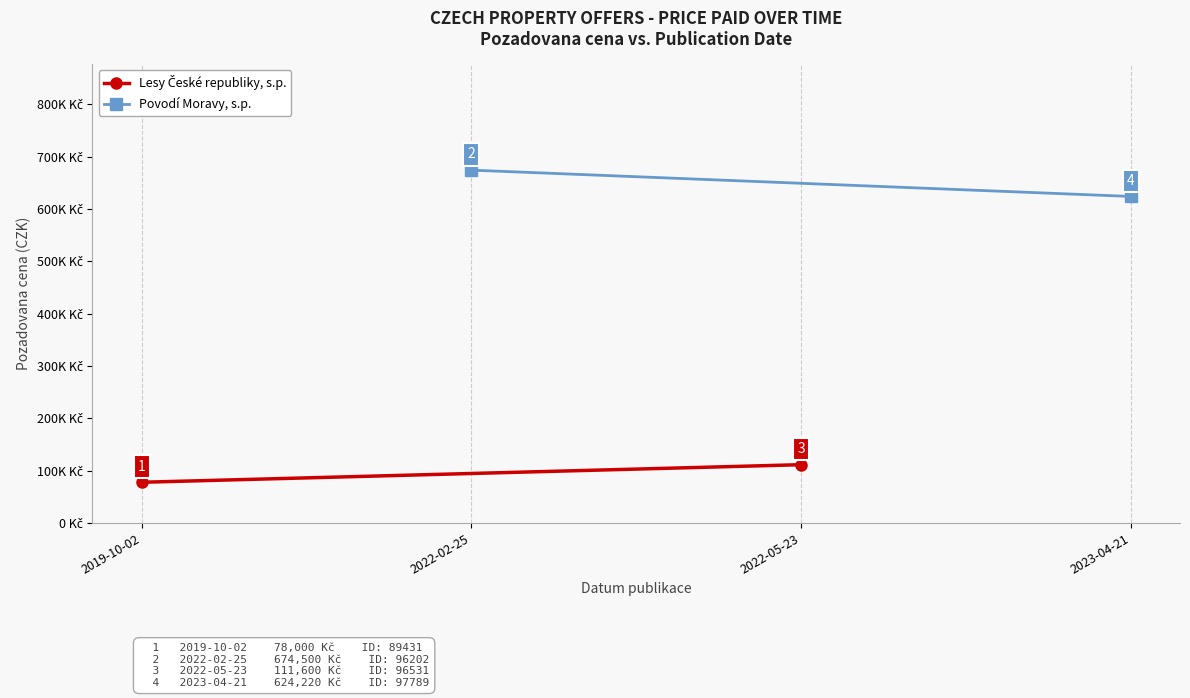

What are all the series names shown in the legend?

Lesy České republiky, s.p., Povodí Moravy, s.p.